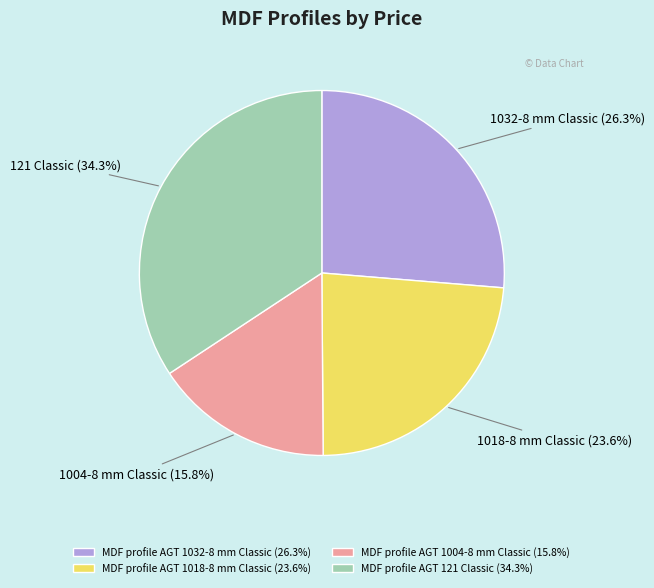

Combined, what portion of the pie is MDF profile AGT 1032-8 mm Classic and MDF profile AGT 1004-8 mm Classic?

42.1%